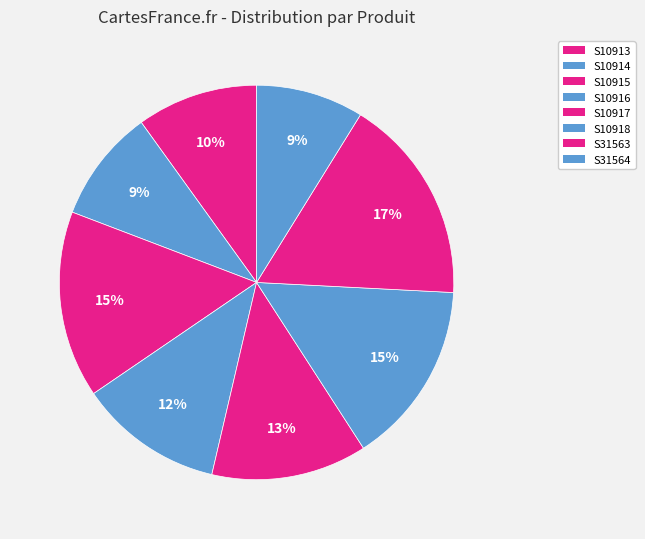

Is it true that S10918 is 28% of the pie?

False